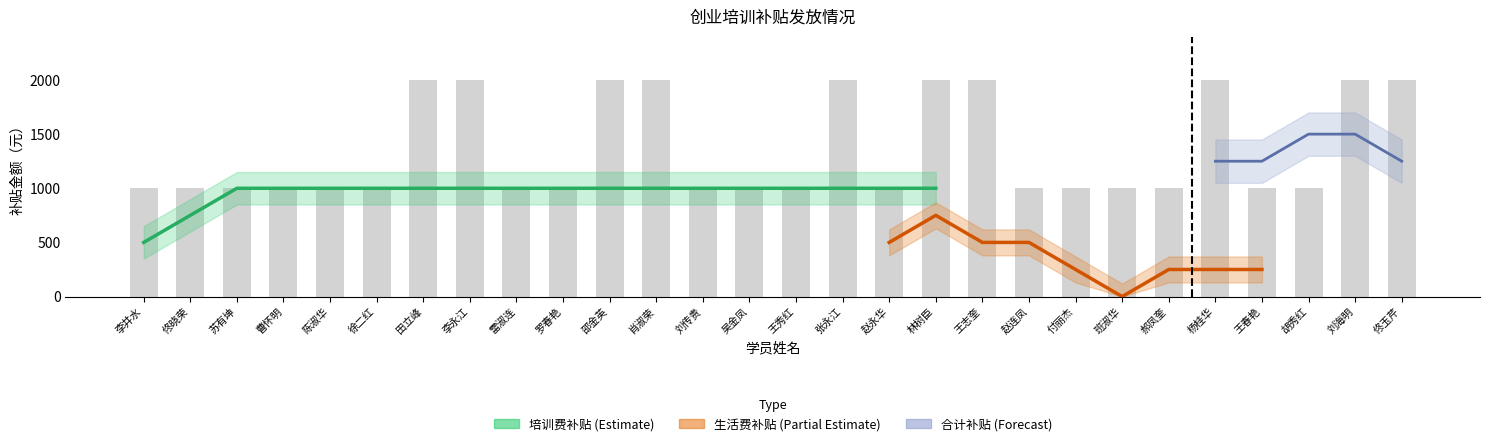

What is the label of the 9th bar from the right?

赵连凤